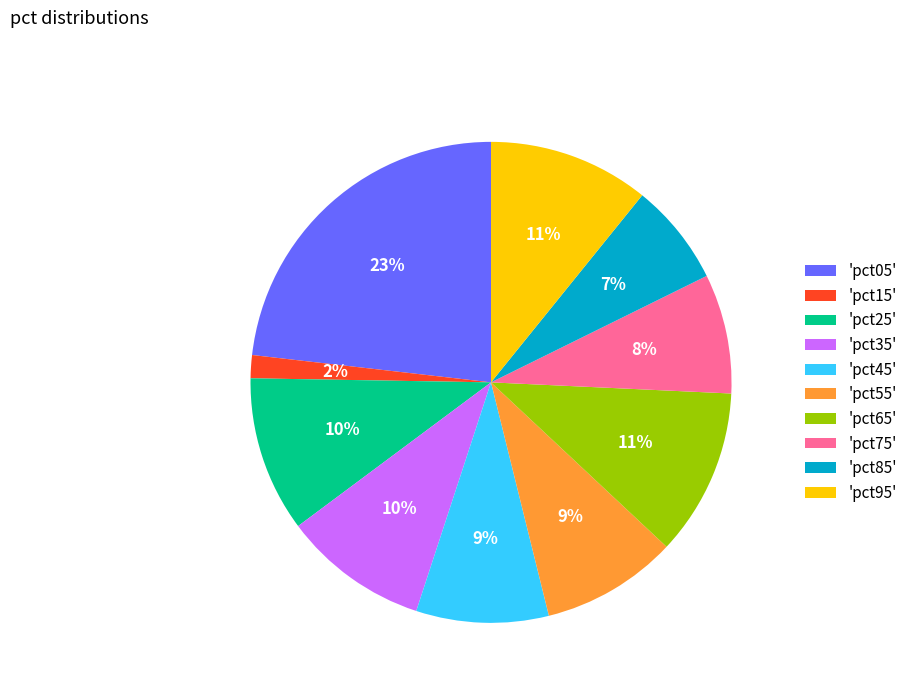

Which category has the biggest portion of the pie?

'pct05'